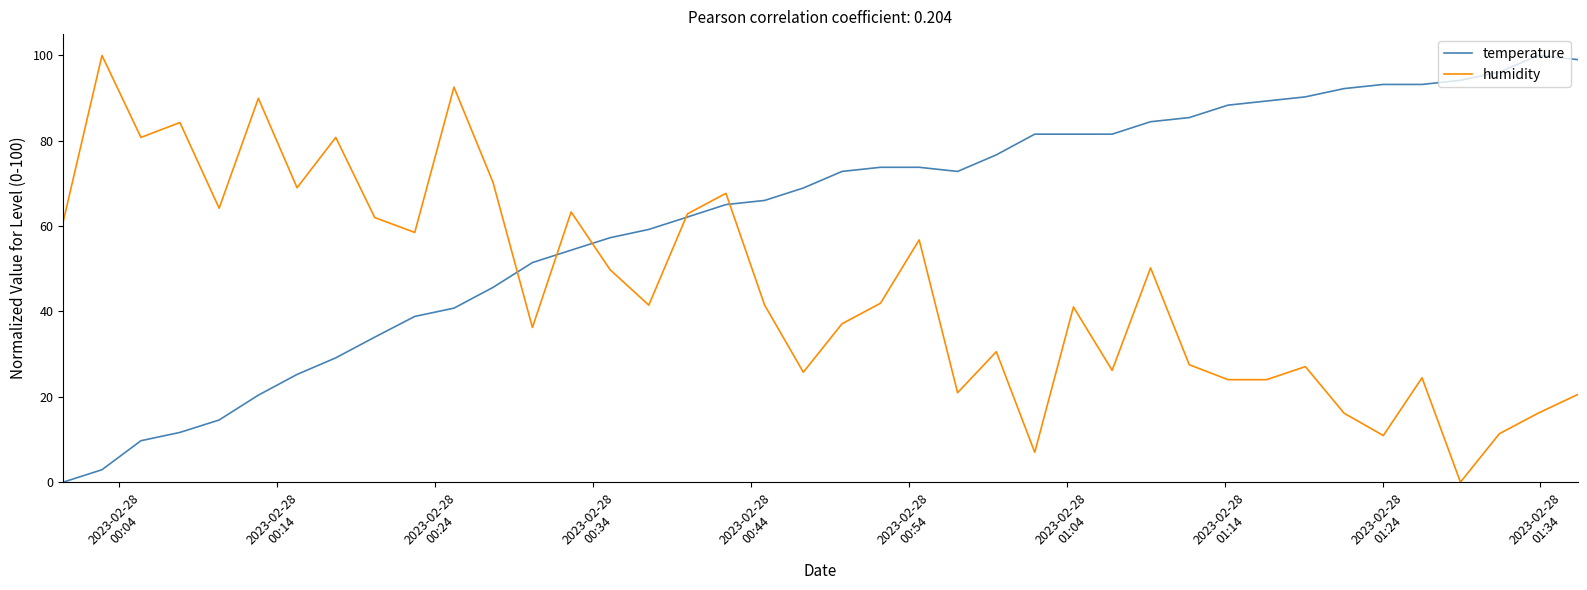

Which series has the largest total across all categories?

temperature